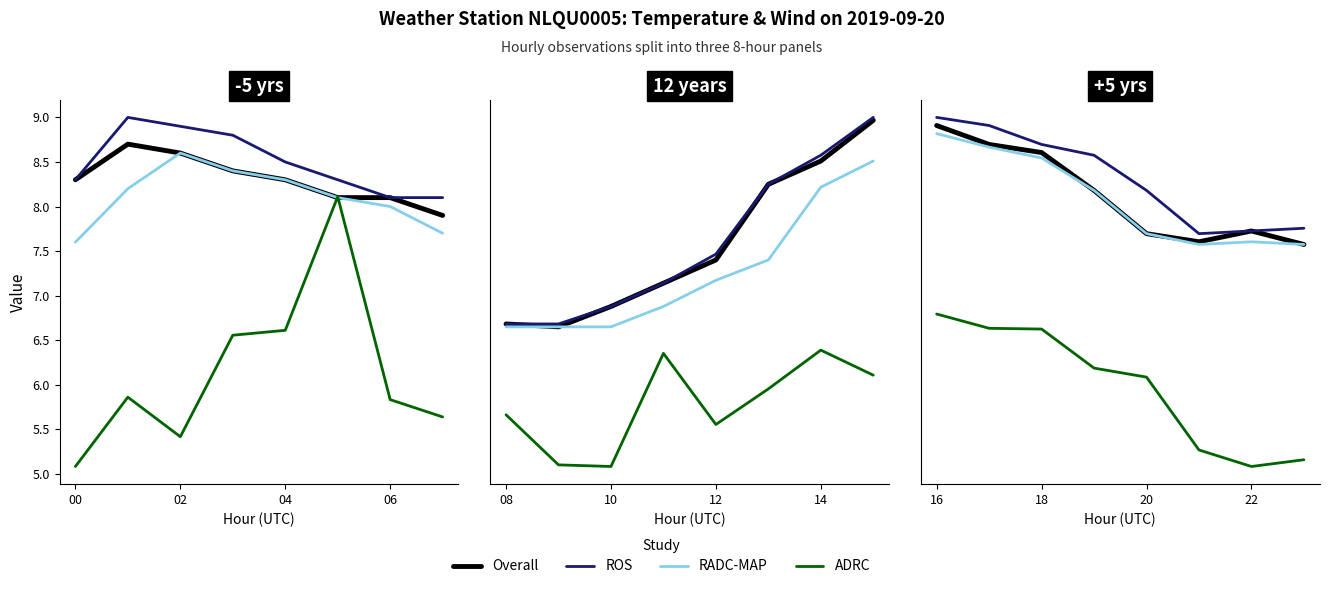

Which series has the largest total across all categories?

ROS